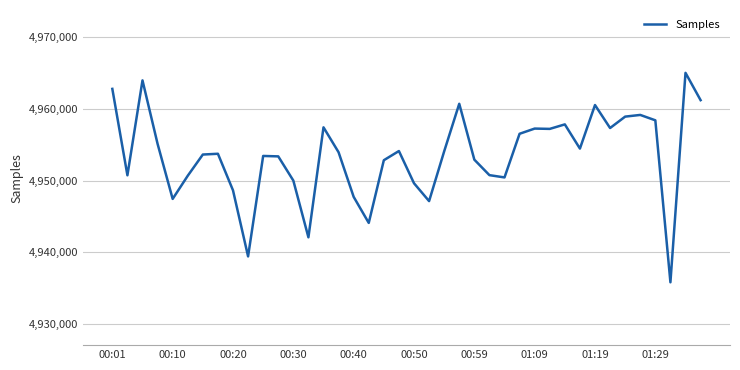

What is the minimum value shown in the chart?

4935768